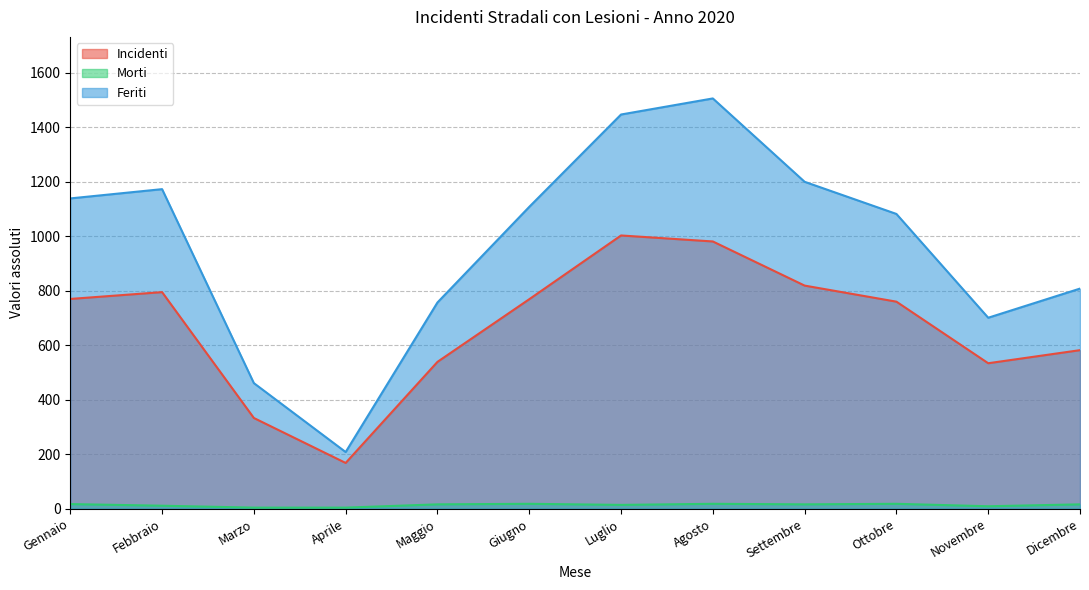

At which label is Morti closest to 11?

Febbraio